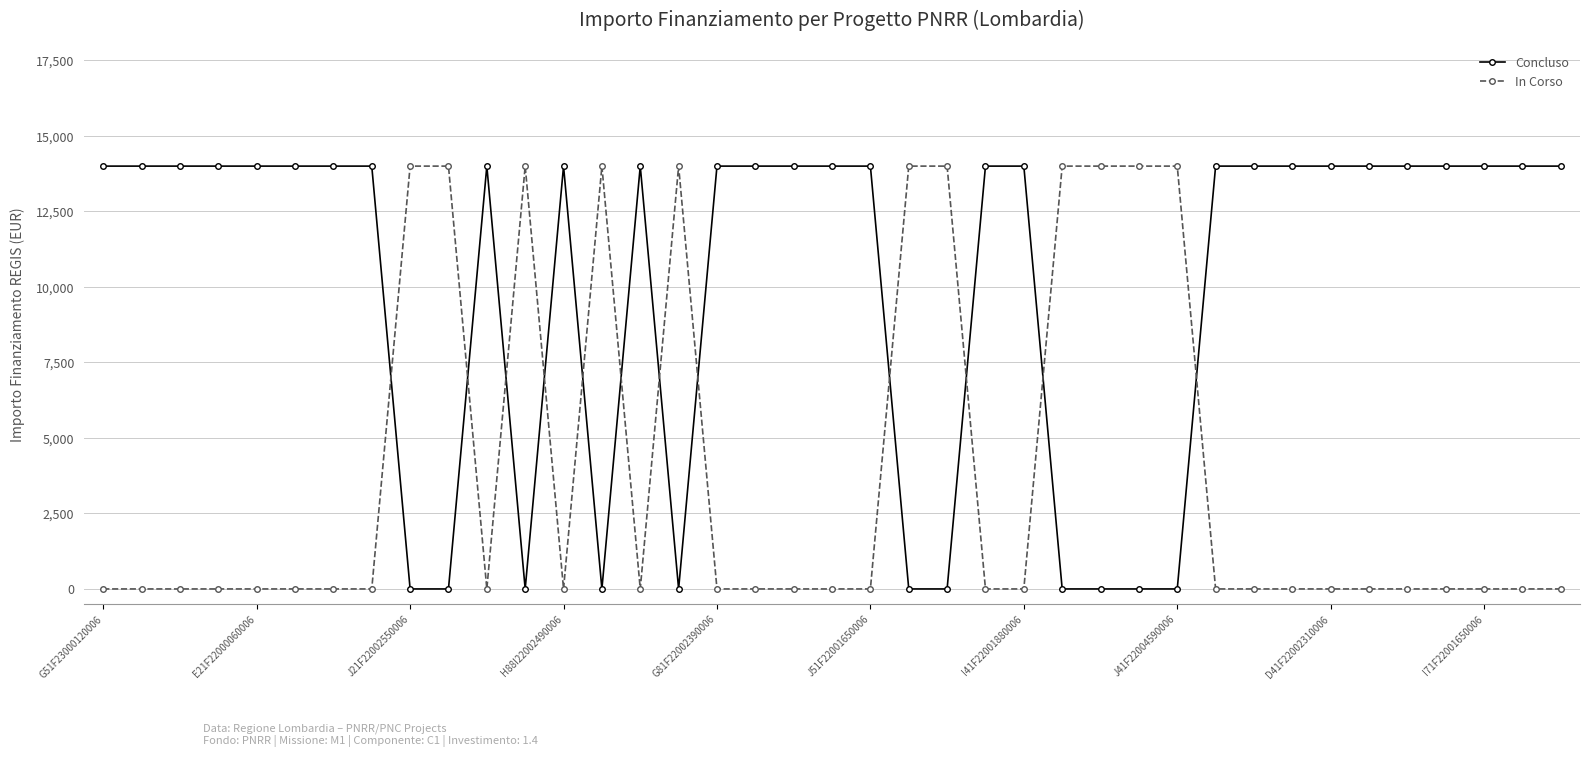

At how many categories does at least one series exceed 5515?

39